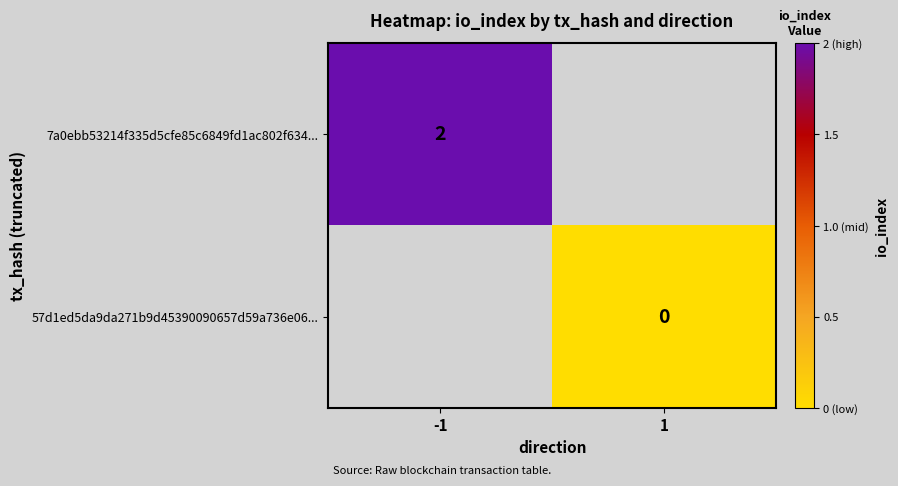

True or false: 7a0ebb53214f335d5cfe85c6849fd1ac802f634... has a value of 2 at -1.

True